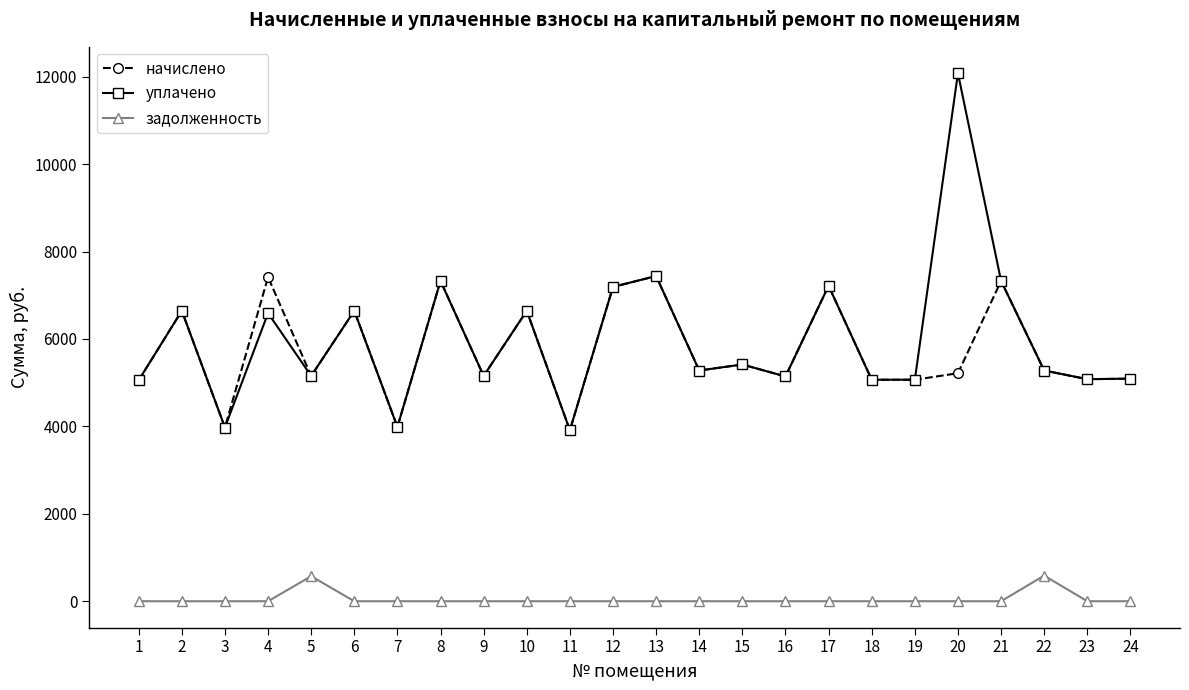

True or false: задолженность and начислено cross at least once.

False